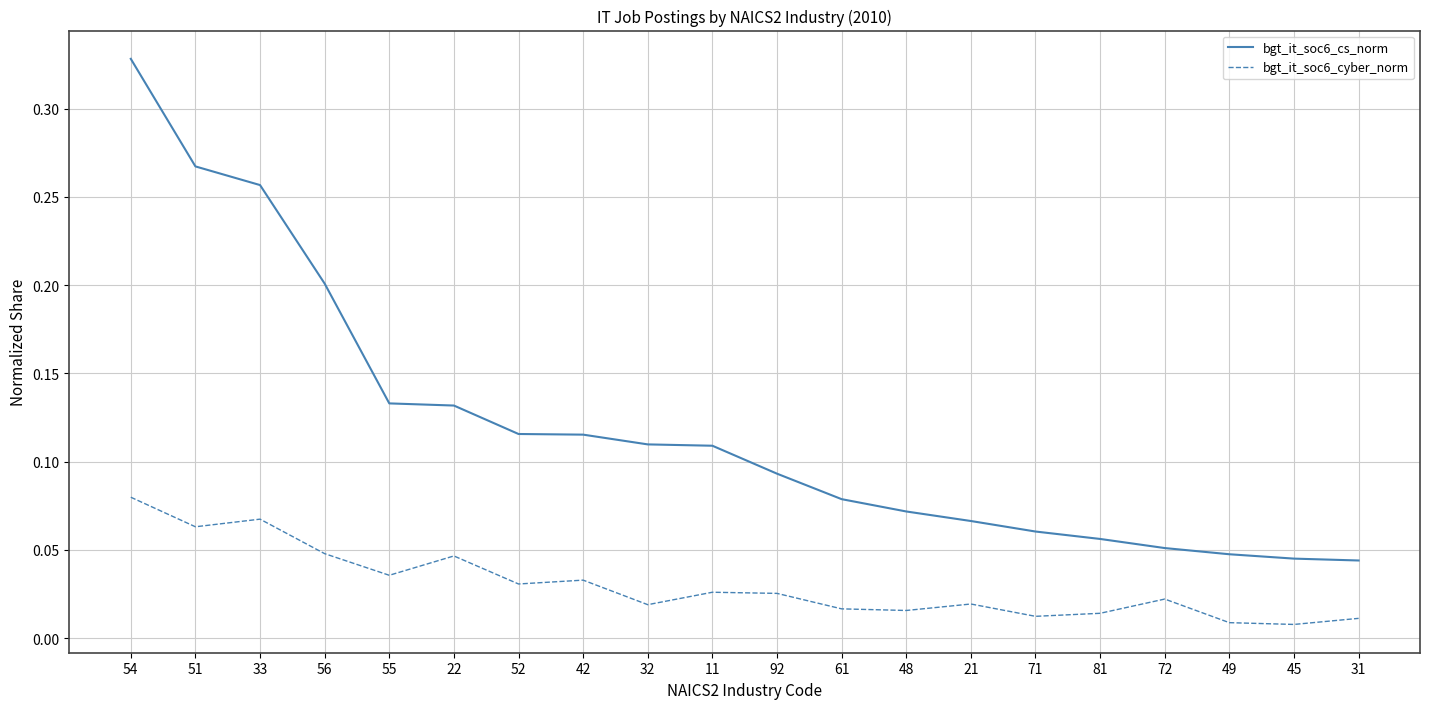

Which category has the highest value across all series?

54